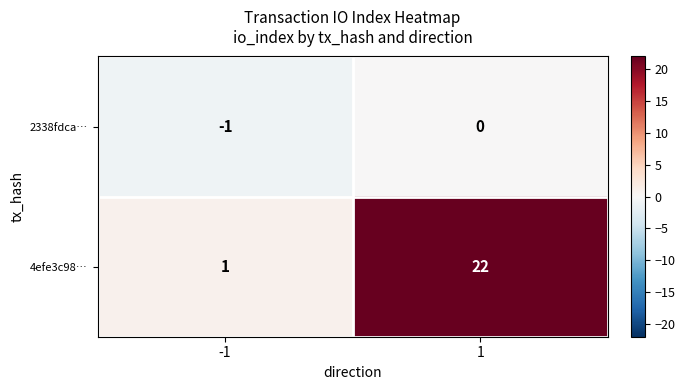

Which category has the highest value across all series?

1